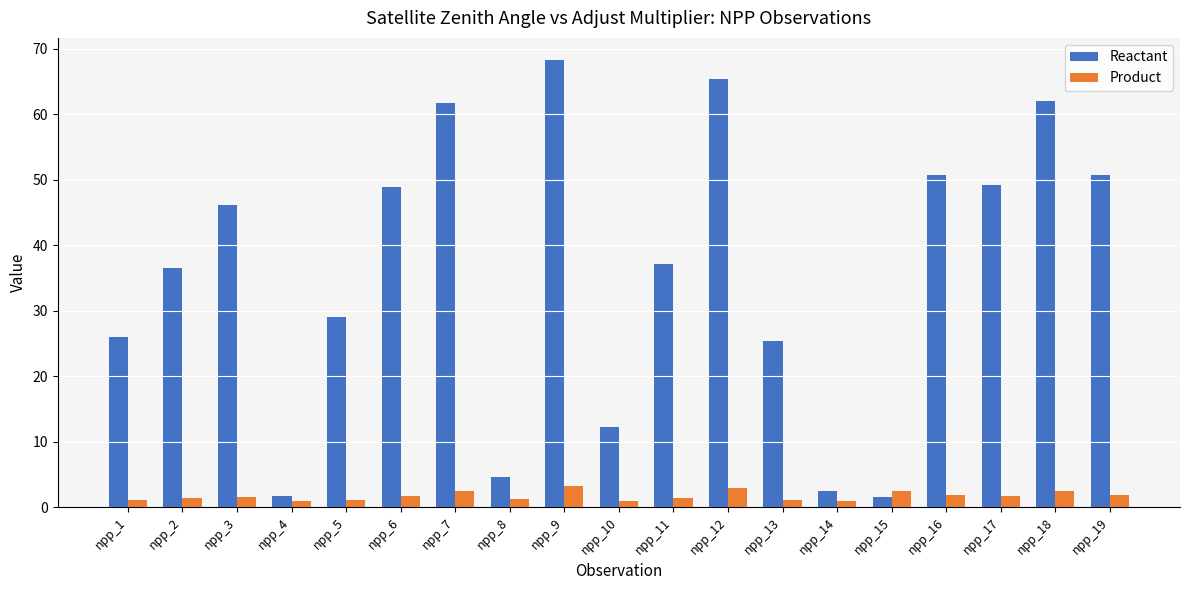

True or false: Product has a value of 2.5 at npp_15.

True